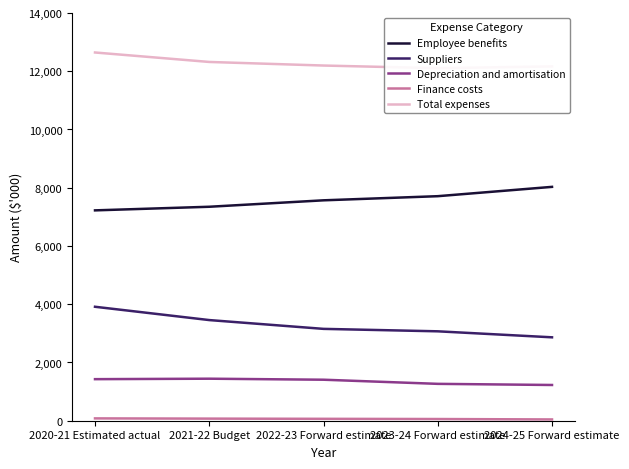

Reading left to right, transcribe all the data shown in this chart.

Employee benefits: 7223	7347	7568	7710	8030
Suppliers: 3913	3456	3154	3070	2864
Depreciation and amortisation: 1427	1443	1408	1266	1227
Finance costs: 80	72	65	58	44
Total expenses: 12644	12319	12196	12105	12166